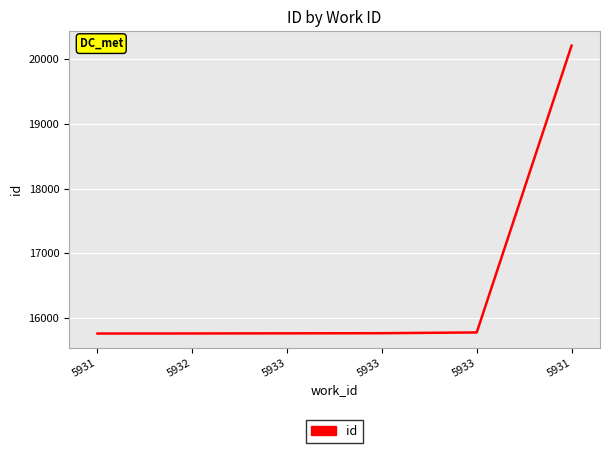

How many categories are shown in the chart?

6